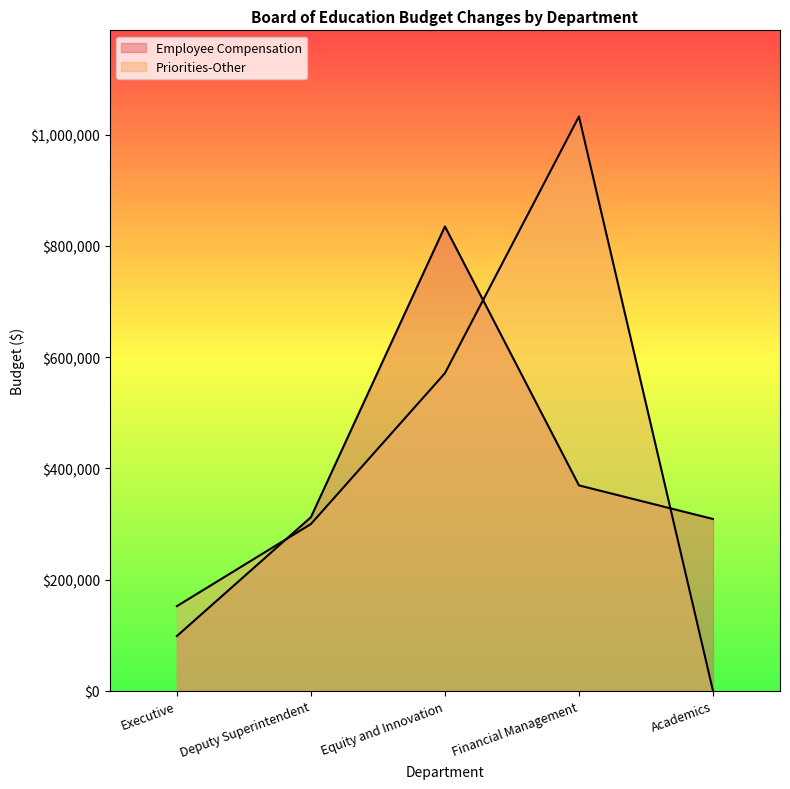

How many Priorities-Other values are between 152267 and 571290?

3